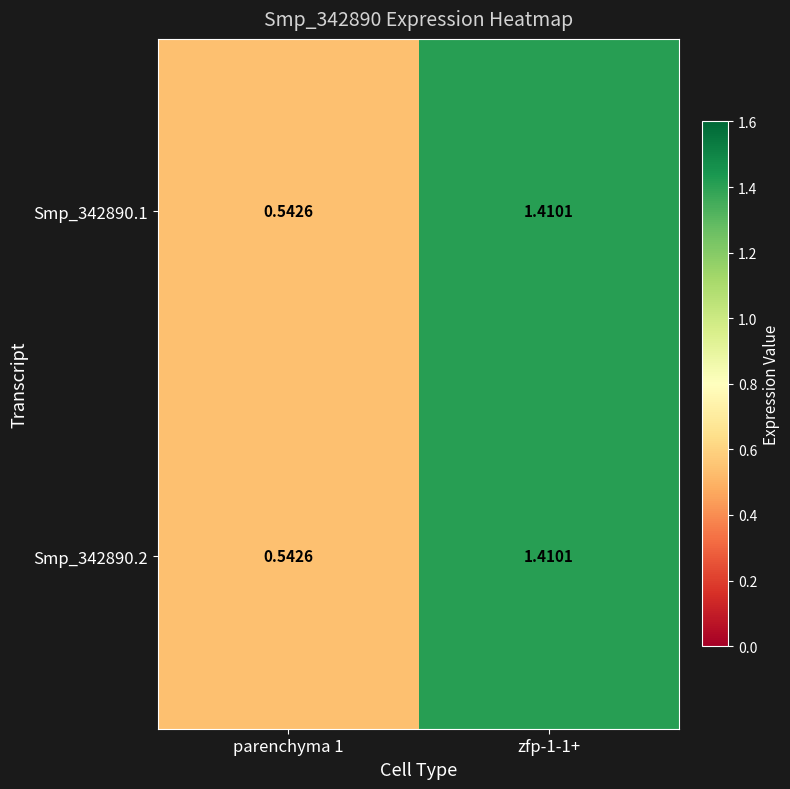

Is the value of Smp_342890.1 at zfp-1-1+ greater than the value of Smp_342890.2 at parenchyma 1?

Yes